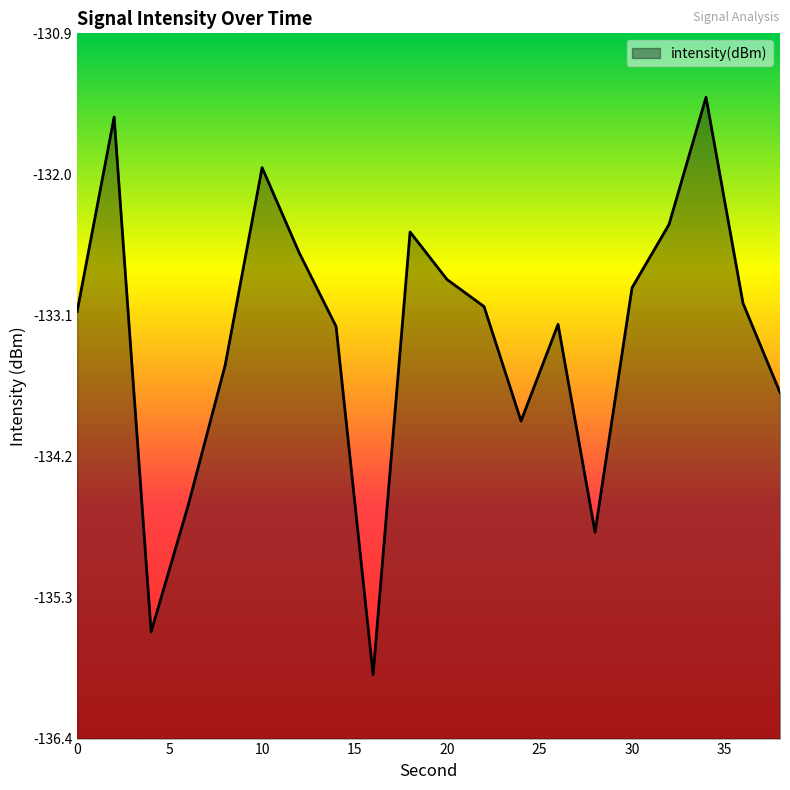

What is the average value?

-133.2